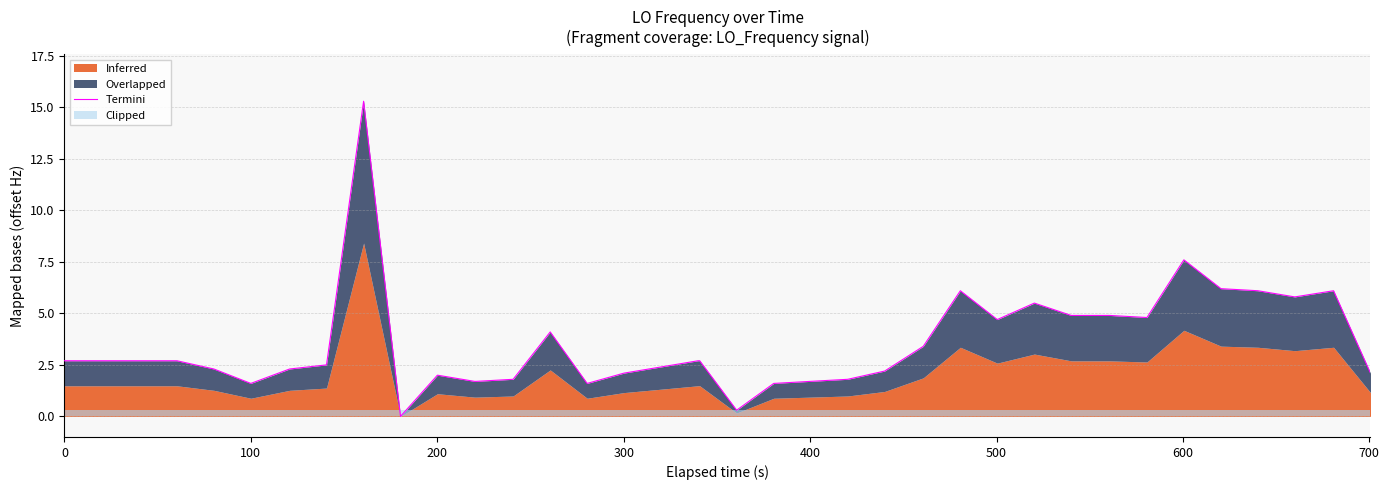

What is the average value?

3.5